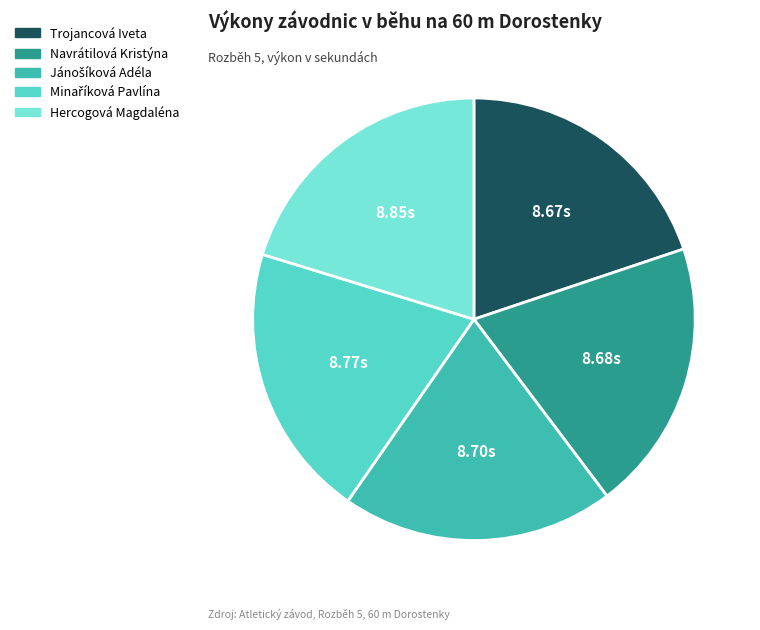

How many slices are in this pie chart?

5